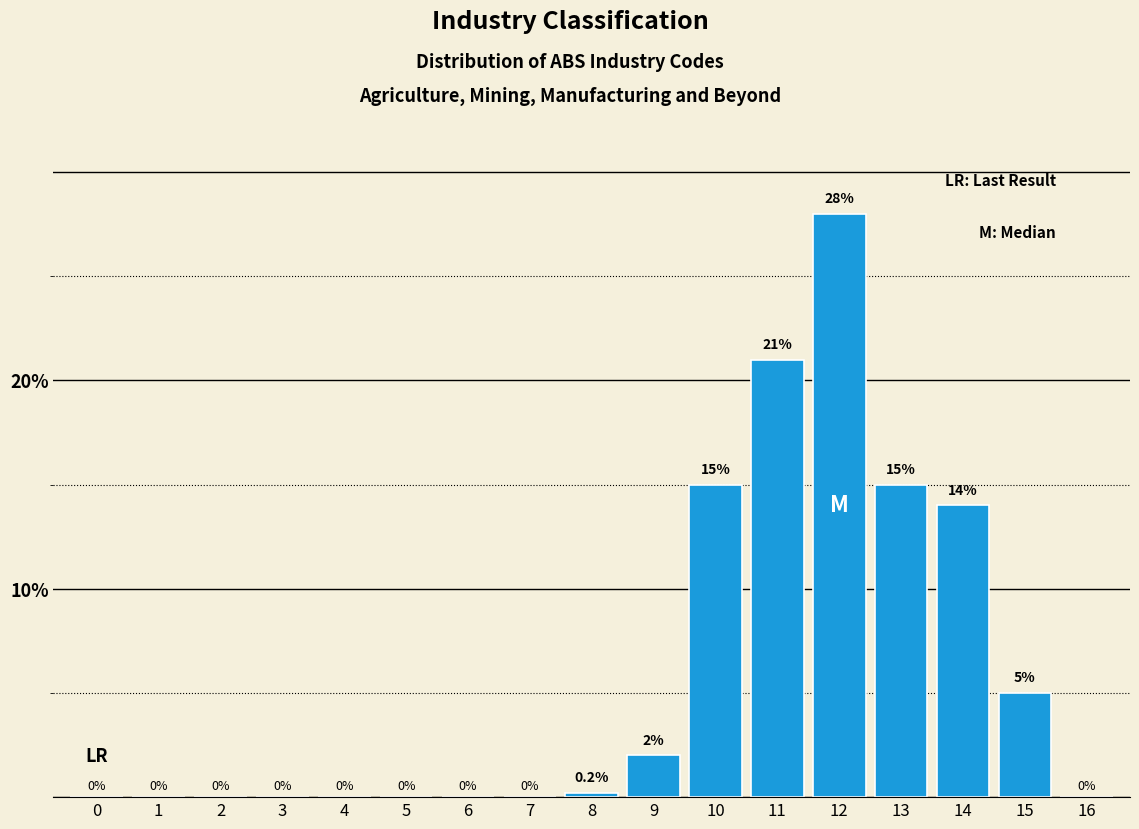

Reading left to right, extract all data points from this chart.

0=0.0	1=0.0	2=0.0	3=0.0	4=0.0	5=0.0	6=0.0	7=0.0	8=0.2	9=2.0	10=15.0	11=21.0	12=28.0	13=15.0	14=14.0	15=5.0	16=0.0